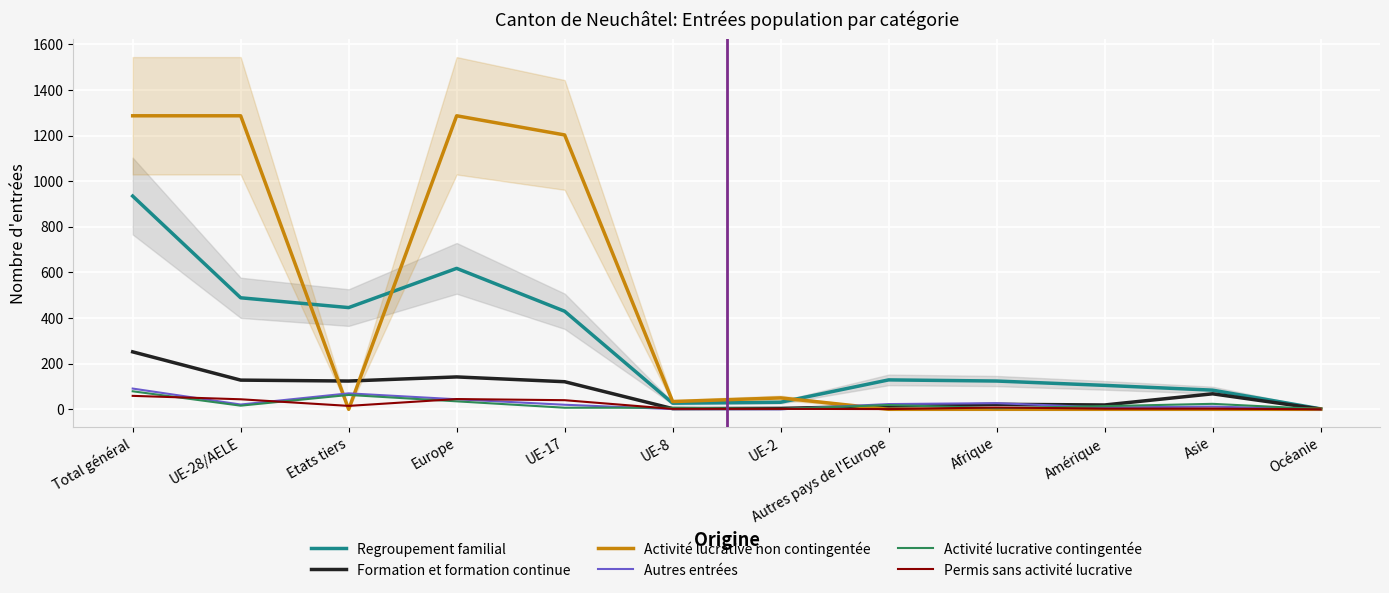

What is the label of the 2nd point from the left?

UE-28/AELE